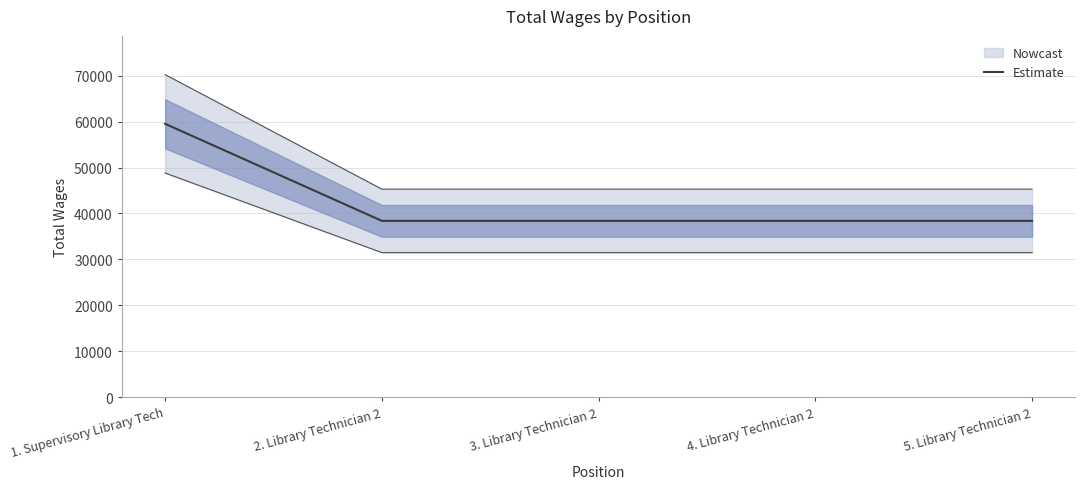

How many lines are shown in the chart?

1